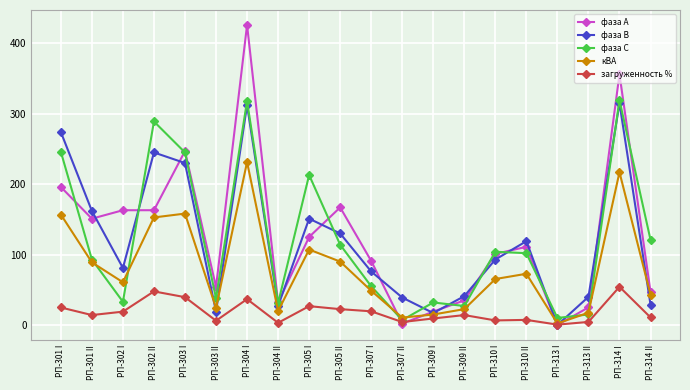

What are all the series names shown in the legend?

фаза А, фаза В, фаза С, кВА, загруженность %